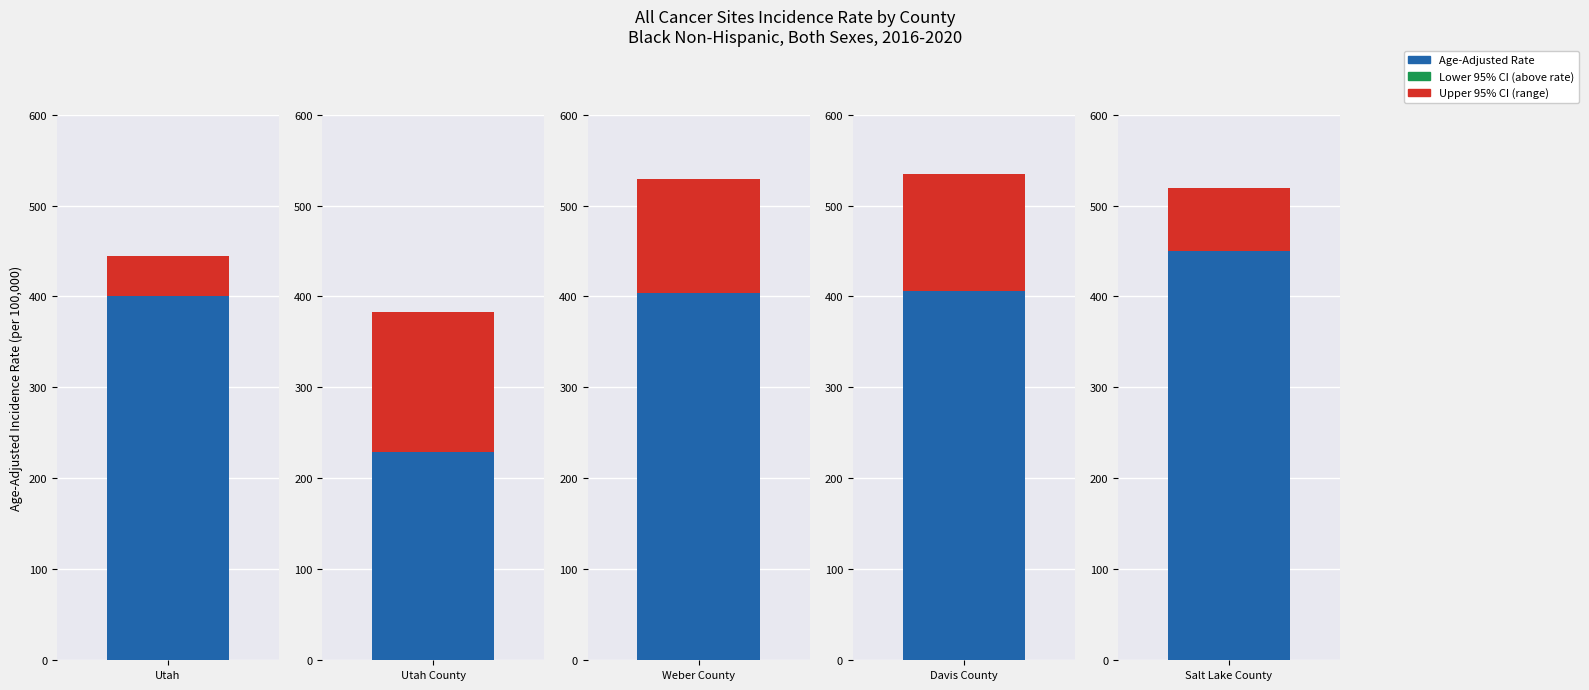

What is the difference between the second highest and minimum values in the Lower 95% CI series?

231.4